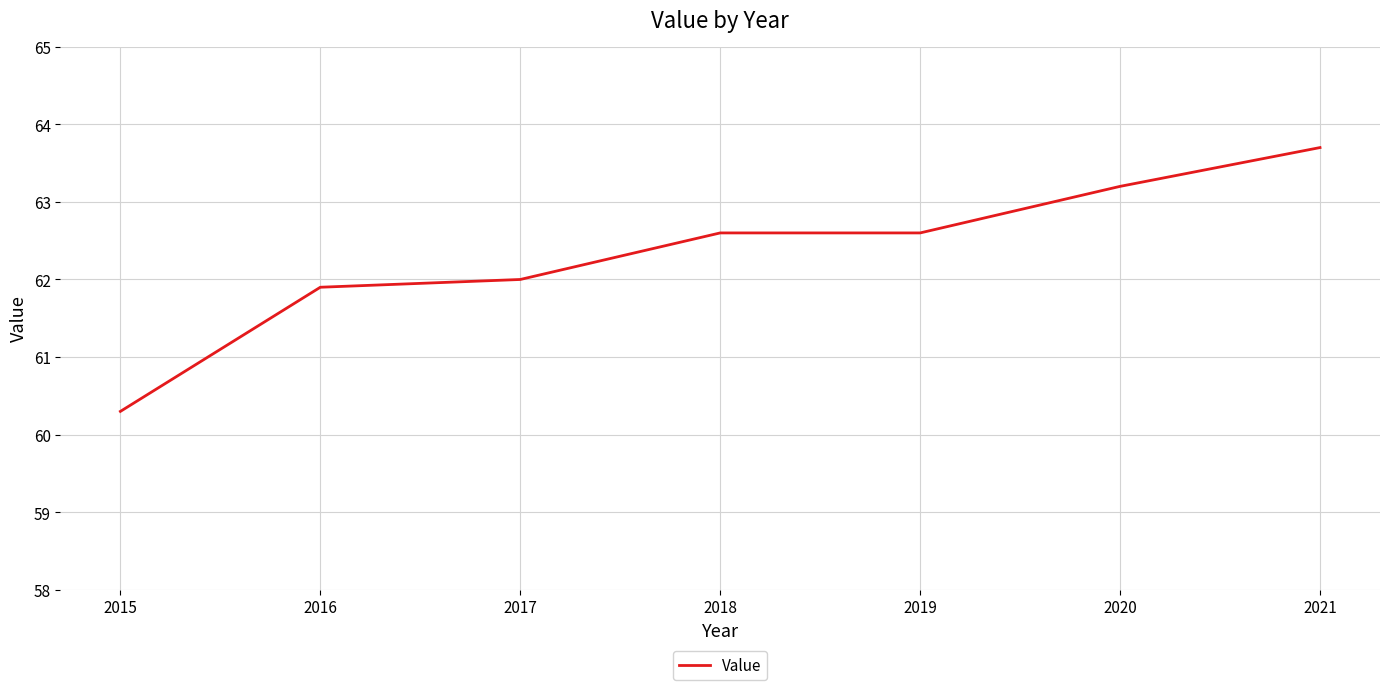

Reading right to left, what are all the values shown in this chart?

63.7	63.2	62.6	62.6	62.0	61.9	60.3